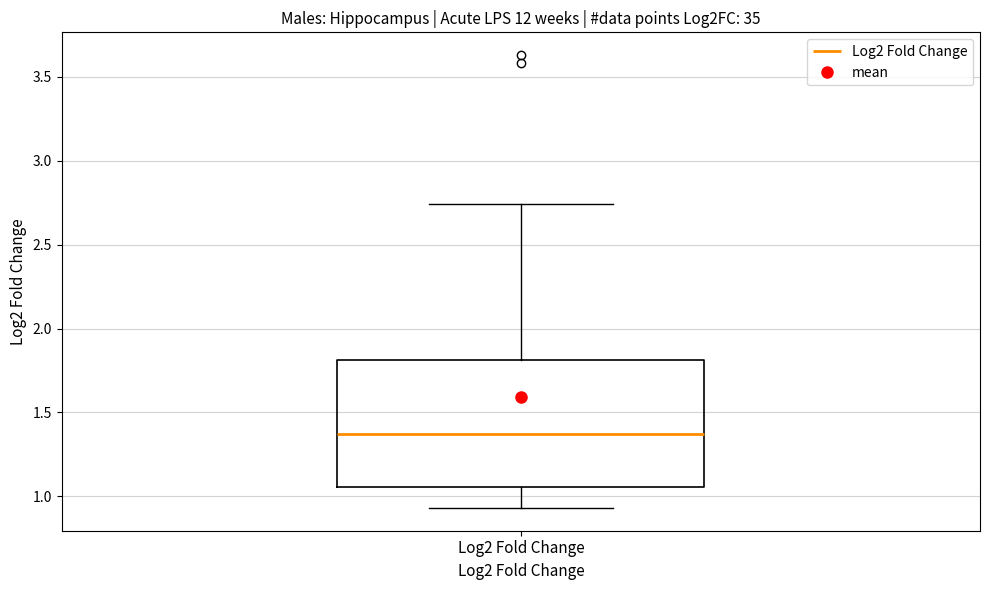

Read this box plot against the y-axis: the position of the median line, the range covered by the box, and the ends of both whiskers. The values are not printed on the chart, so give them approximately, as read against the axis.

median 1.35, box 1.05 to 1.80, whiskers 0.95 to 2.75